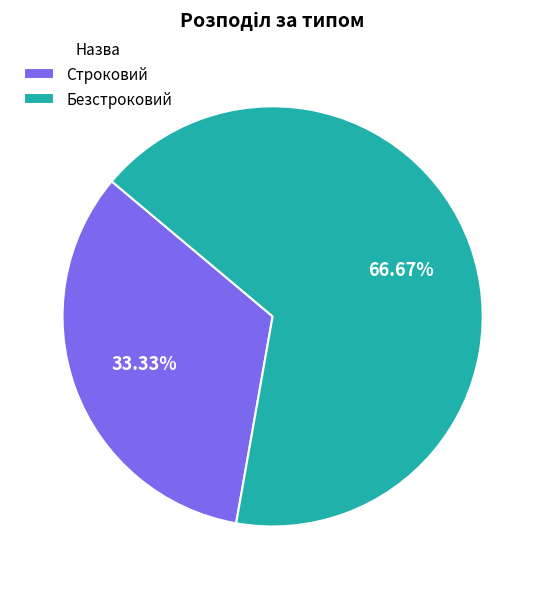

Between Безстроковий and Строковий, which is larger?

Безстроковий